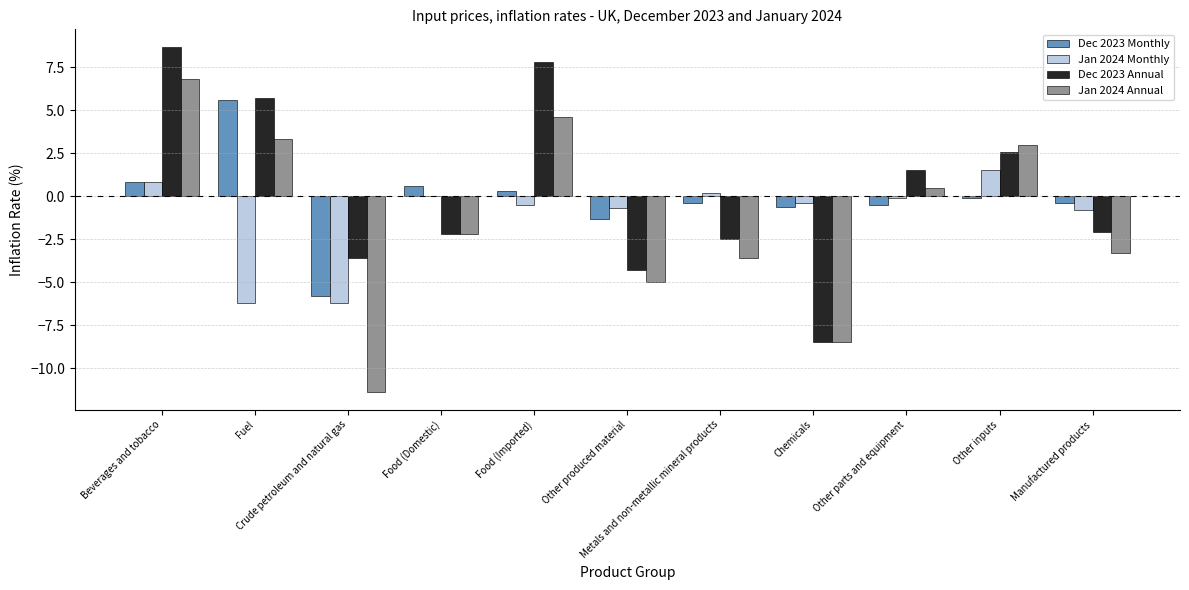

What is the highest value of the Dec 2023 Annual series?

8.7